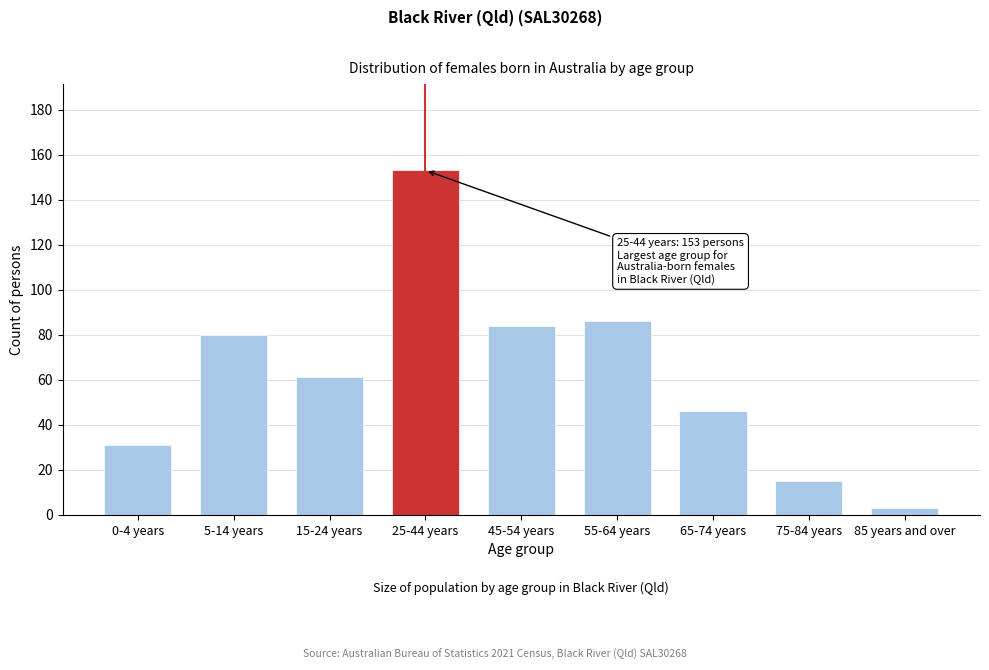

Reading left to right, extract all data points from this chart.

0-4 years=31	5-14 years=80	15-24 years=61	25-44 years=153	45-54 years=84	55-64 years=86	65-74 years=46	75-84 years=15	85 years and over=3